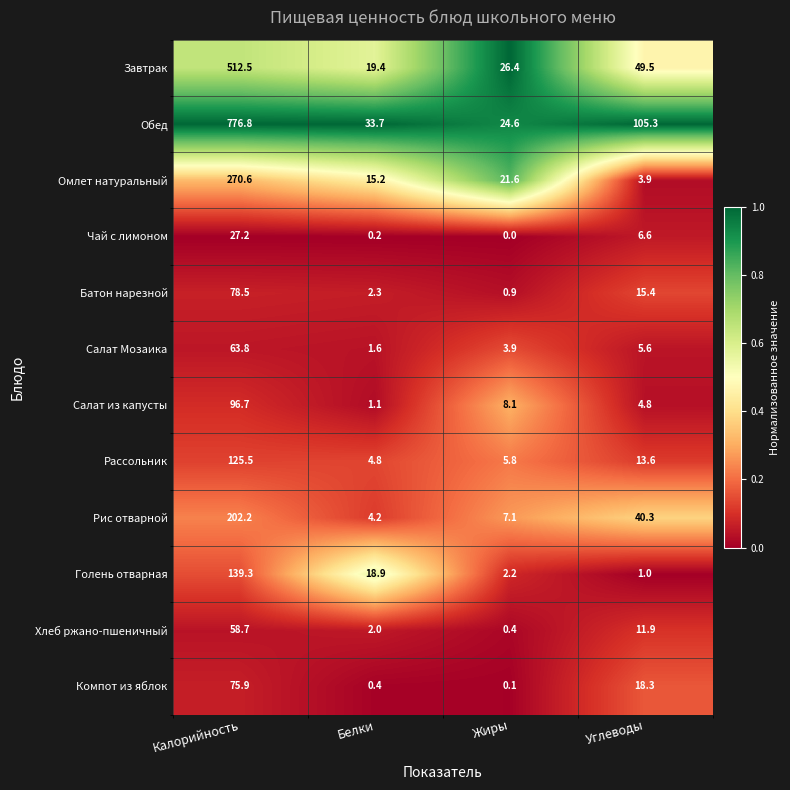

At Калорийность, list the series in order from smallest to largest.

Чай с лимоном, Хлеб ржано-пшеничный, Салат Мозаика, Компот из яблок, Батон нарезной, Салат из капусты, Рассольник, Голень отварная, Рис отварной, Омлет натуральный, Завтрак, Обед